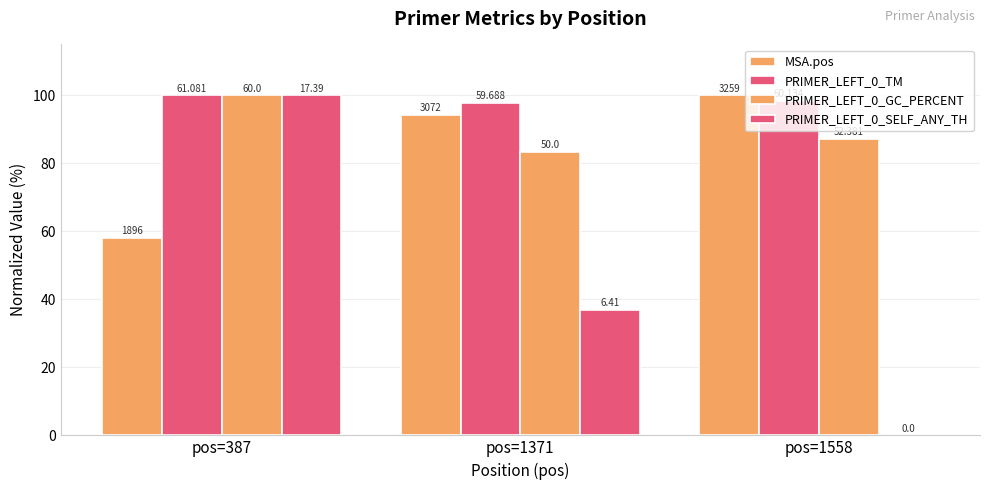

Rank the series at pos=1371 from lowest to highest value.

PRIMER_LEFT_0_SELF_ANY_TH, PRIMER_LEFT_0_GC_PERCENT, MSA.pos, PRIMER_LEFT_0_TM